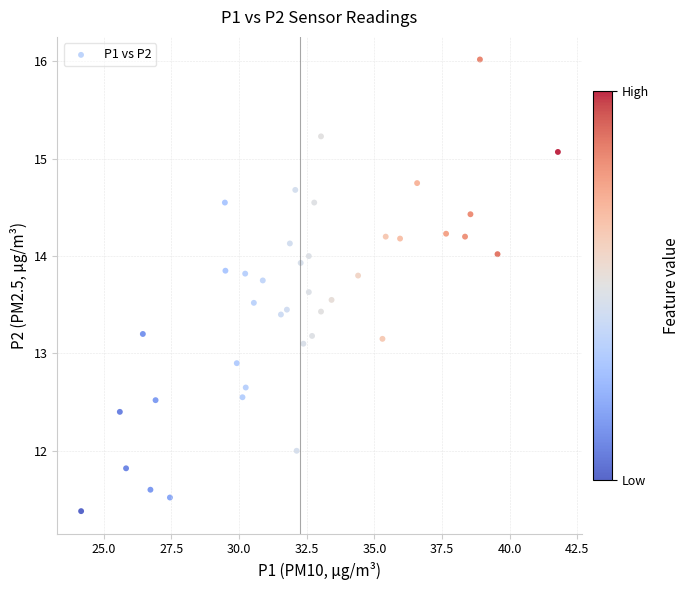

What is the range of X values (max minus min)?

17.6